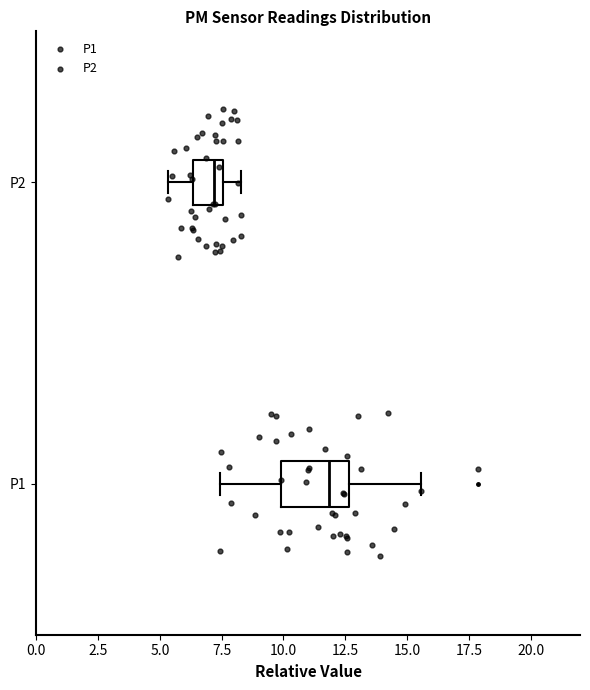

Which box's median line is the furthest to the right?

P1